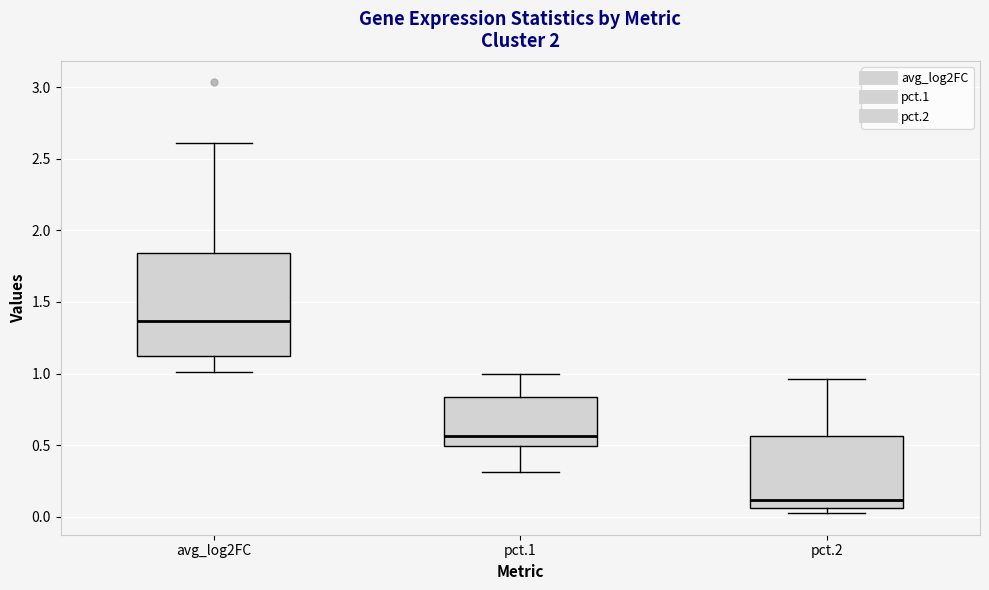

Which box has the lowest median line?

pct.2